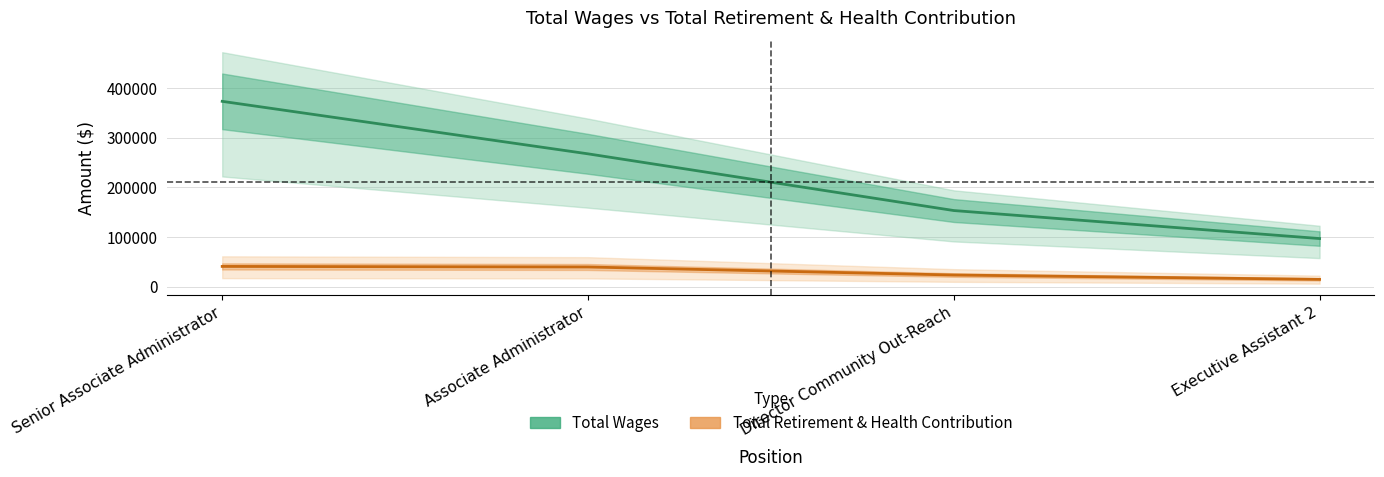

What is the smallest value displayed?

15052